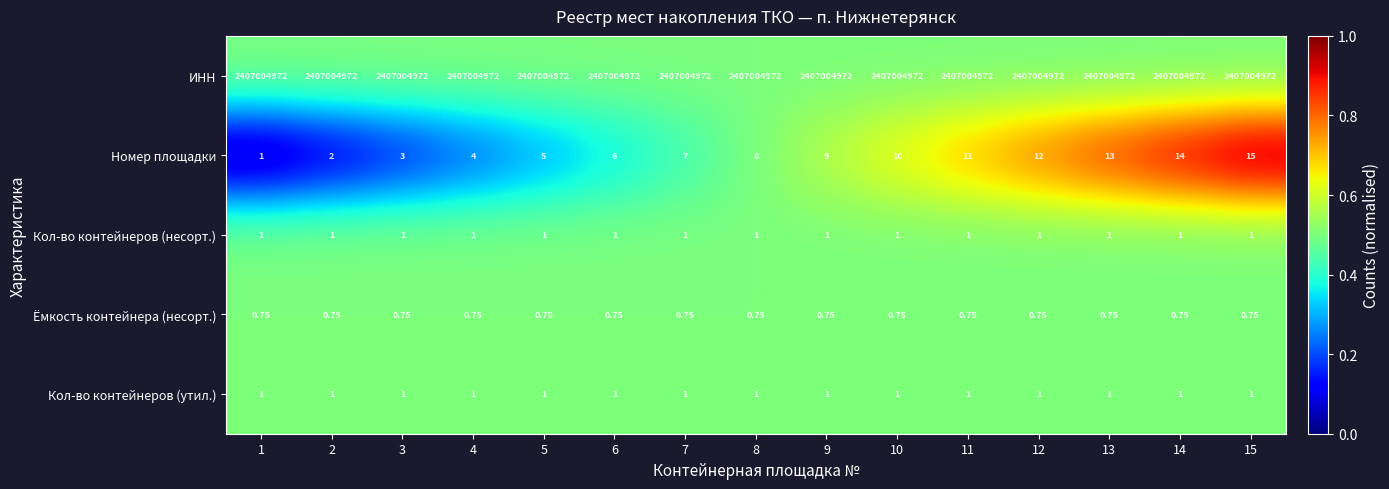

Which series has the largest range (max minus min)?

Номер площадки